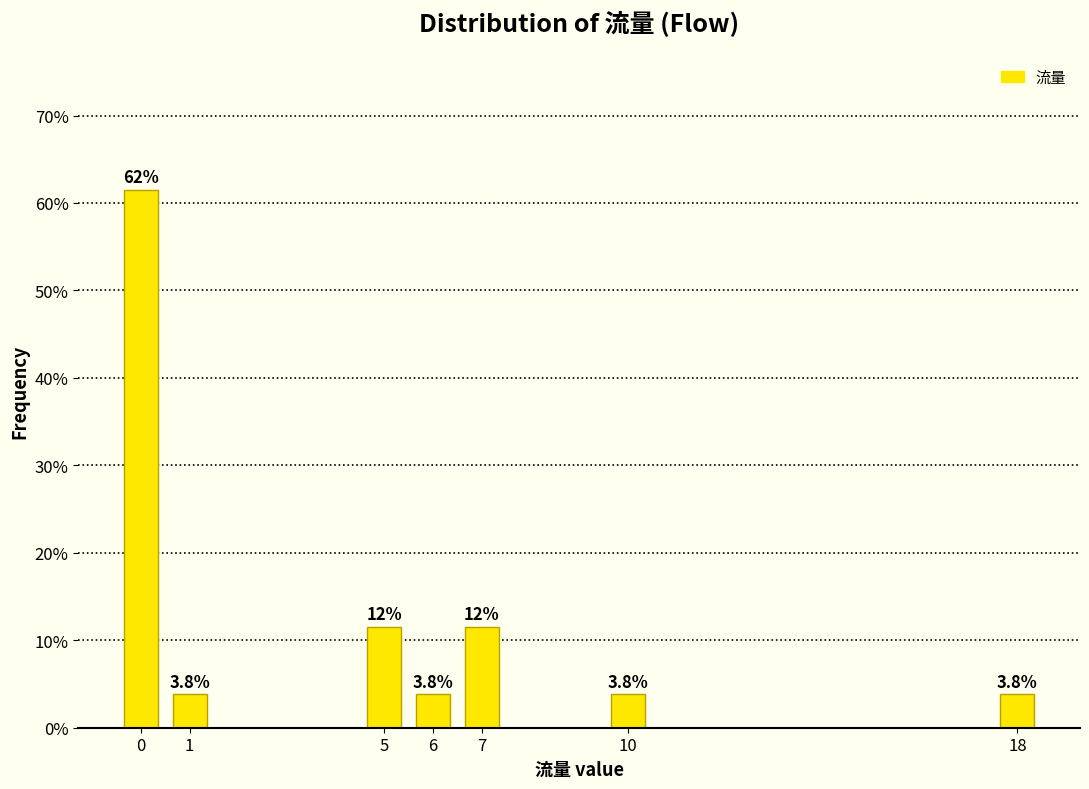

Reading left to right, transcribe all the data shown in this chart.

0=61.5	1=3.8	5=11.5	6=3.8	7=11.5	10=3.8	18=3.8